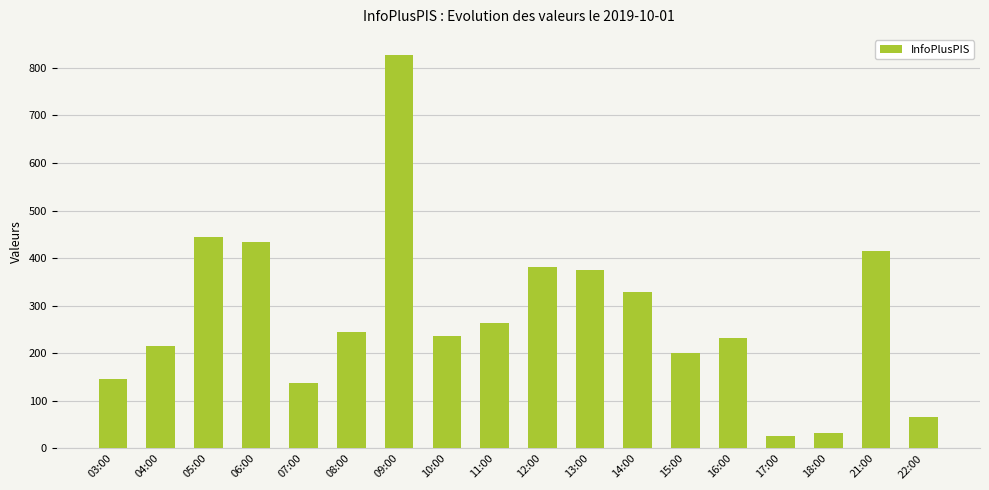

What is the change in value from 15:00 to 16:00?

+31